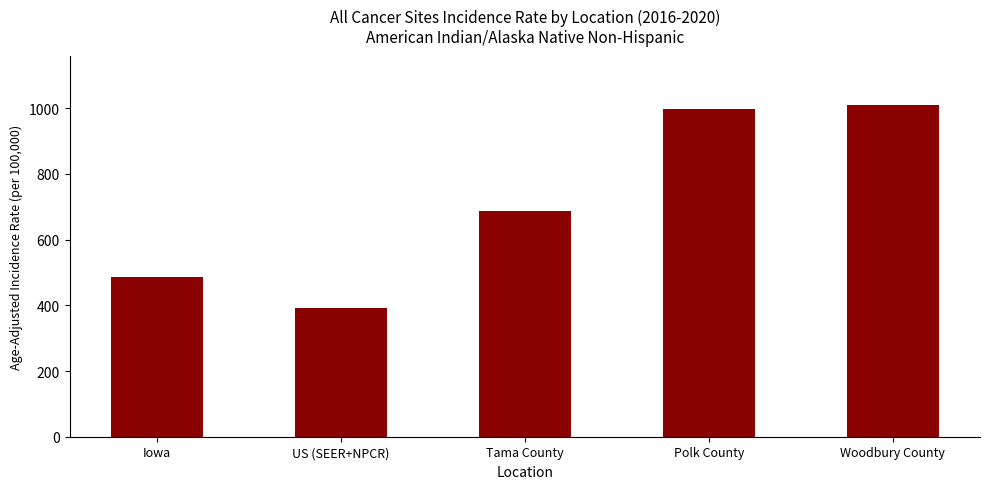

Reading right to left, extract all data points from this chart.

1008.3	996.9	687.7	392.6	486.7